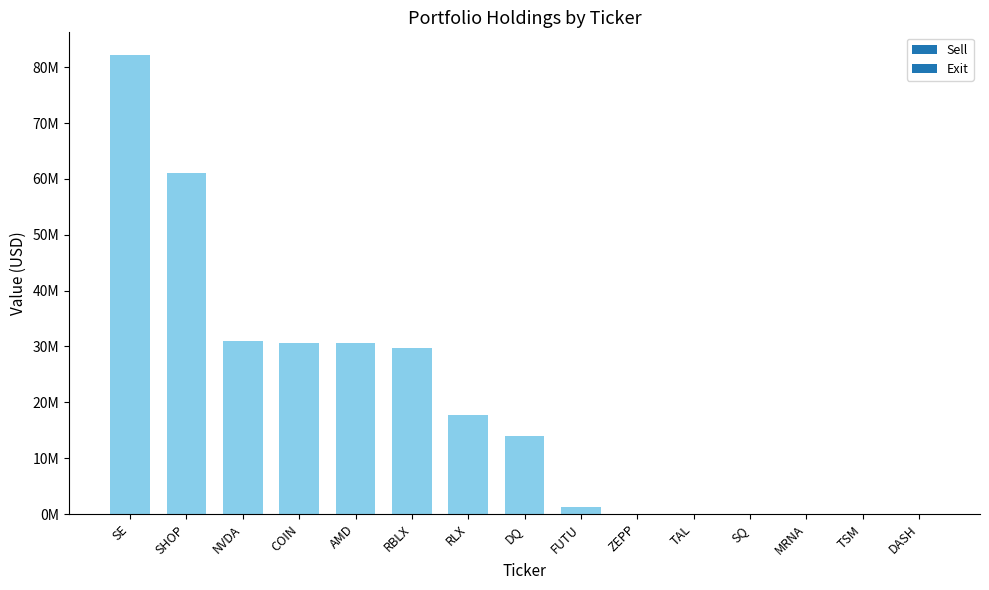

How many distinct data groups are displayed?

1